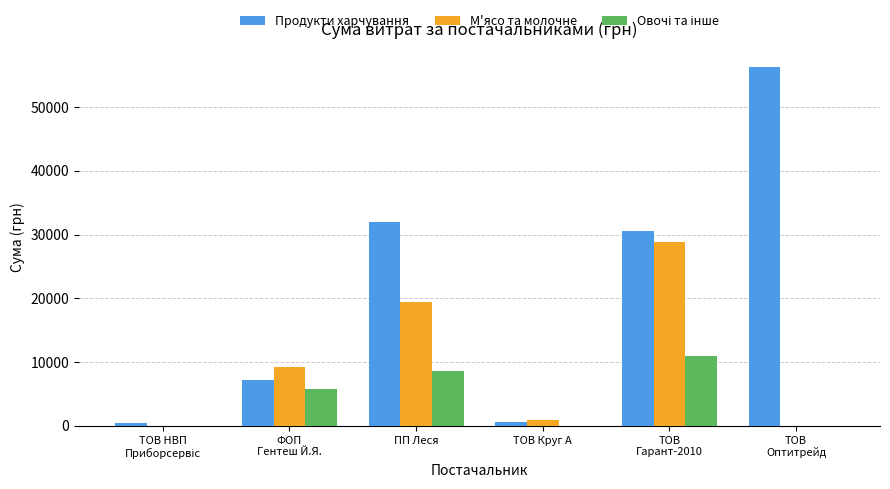

What is the highest value of the М'ясо та молочне series?

28851.1